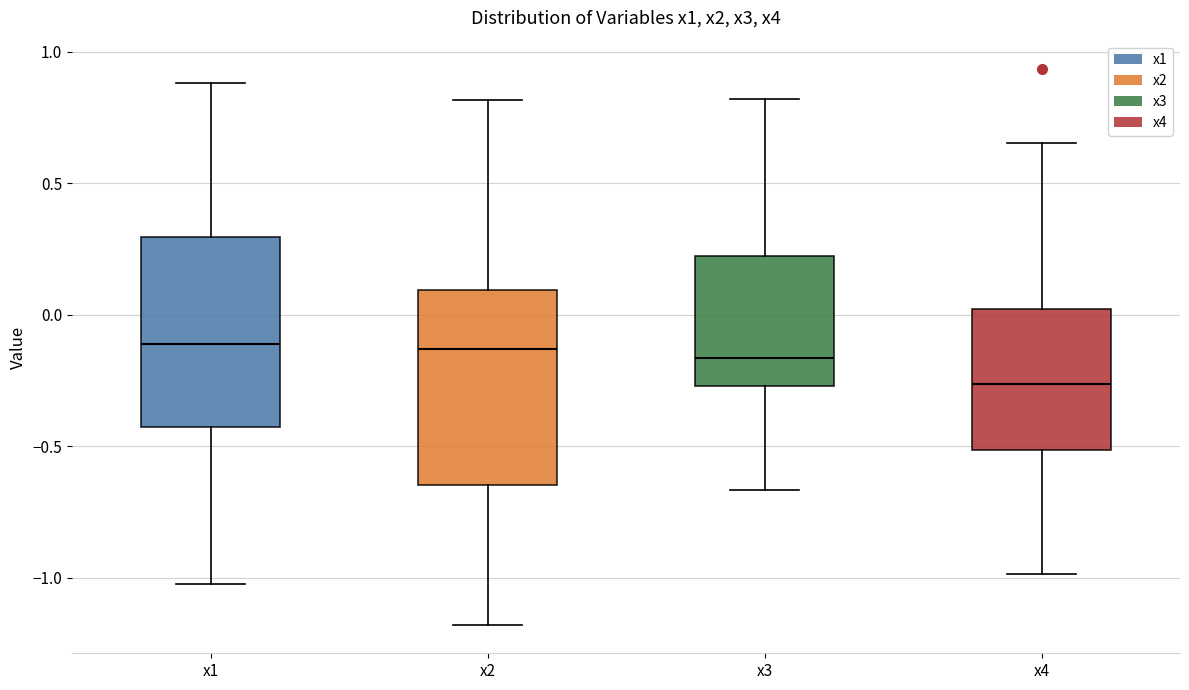

Reading left to right, transcribe this box plot: for each box, give where its median line is, the range the box spans, and where its two whiskers end, as read against the y-axis. The values are not printed on the chart, so give them approximately, as read against the axis.

x1: median -0.10, box -0.45 to 0.30, whiskers -1.00 to 0.90
x2: median -0.15, box -0.65 to 0.10, whiskers -1.20 to 0.80
x3: median -0.15, box -0.25 to 0.20, whiskers -0.65 to 0.80
x4: median -0.25, box -0.50 to 0.00, whiskers -1.00 to 0.65